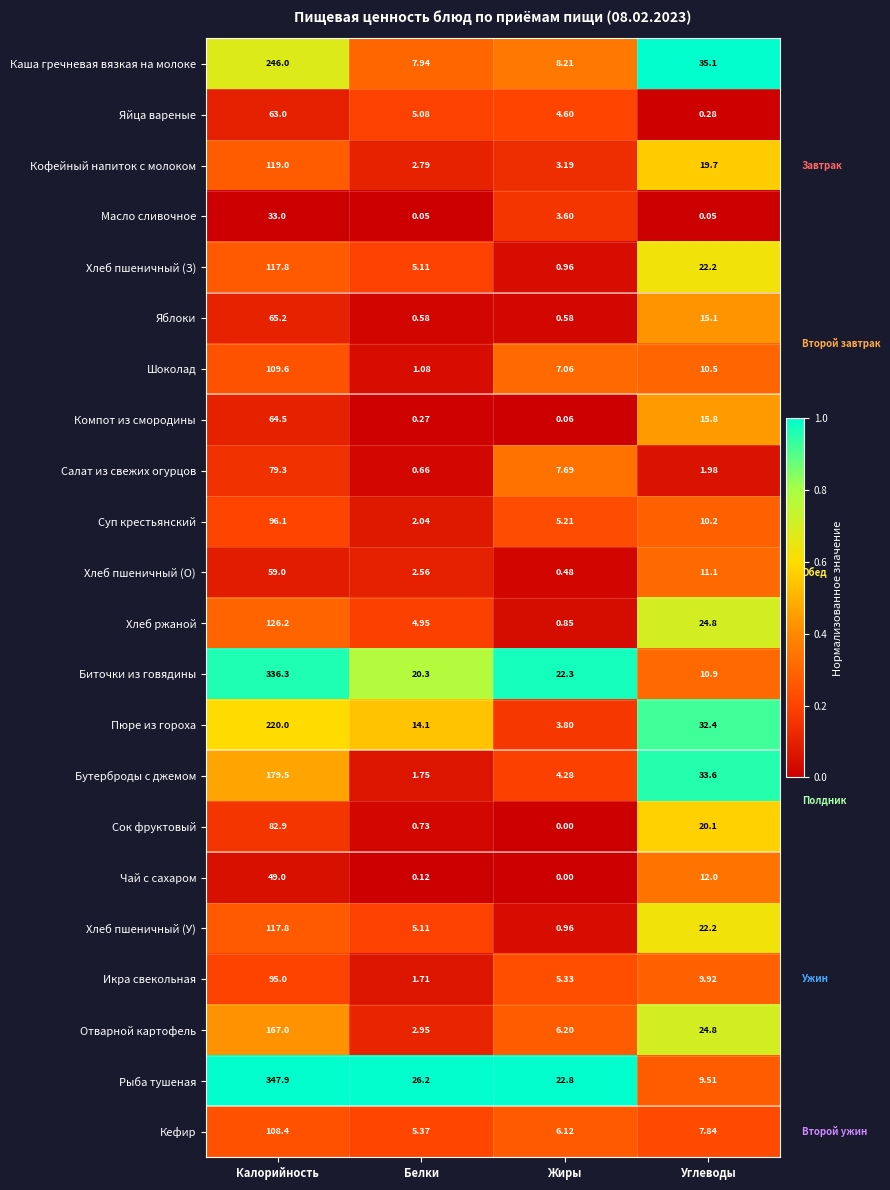

Where is Кофейный напиток с молоком nearest to the value 60?

Углеводы